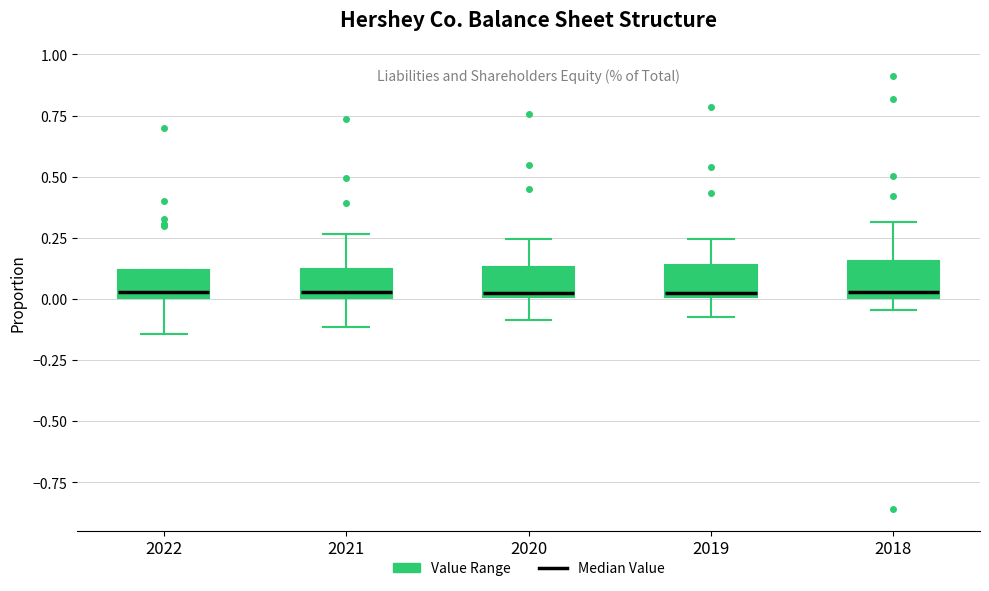

Reading left to right, transcribe this box plot: for each box, give where its median line is, the range the box spans, and where its two whiskers end, as read against the y-axis. The values are not printed on the chart, so give them approximately, as read against the axis.

2022: median 0.05, box 0.00 to 0.10, whiskers -0.15 to 0.10
2021: median 0.05, box 0.00 to 0.10, whiskers -0.10 to 0.25
2020: median 0.05, box 0.00 to 0.15, whiskers -0.10 to 0.25
2019: median 0.05, box 0.00 to 0.15, whiskers -0.05 to 0.25
2018: median 0.05, box 0.00 to 0.15, whiskers -0.05 to 0.30